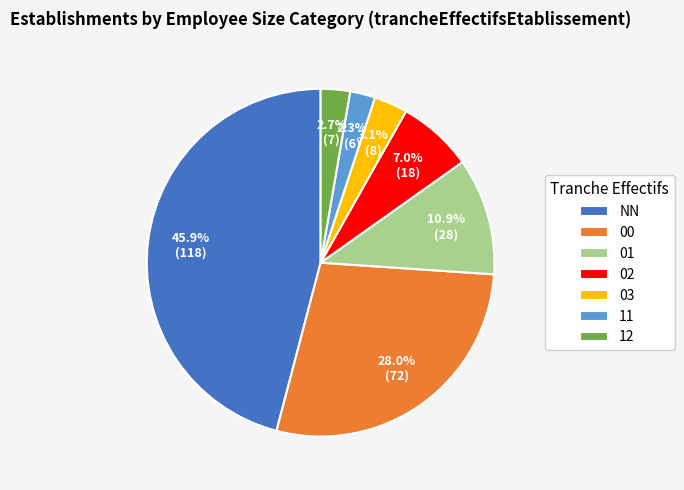

True or false: 01 accounts for 11% of the total.

True